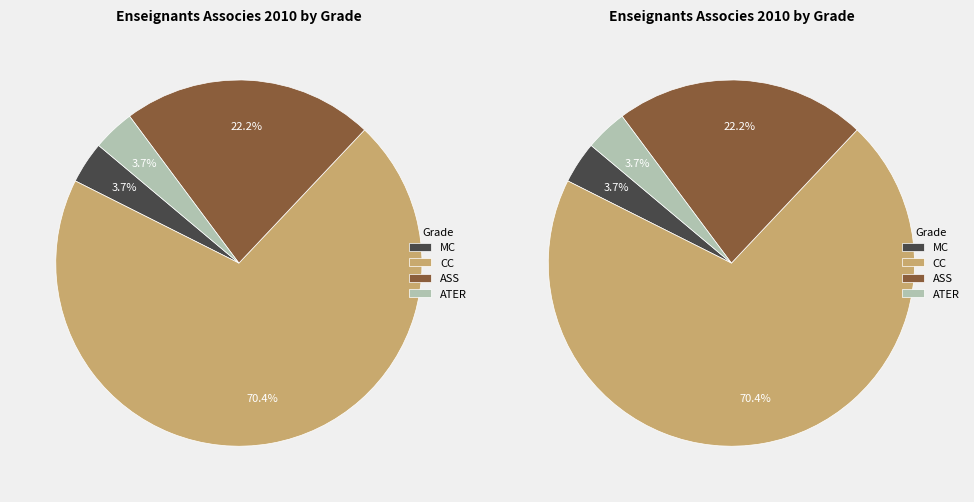

To the nearest percent, what is the difference between the largest and smallest slice percentages?

67%